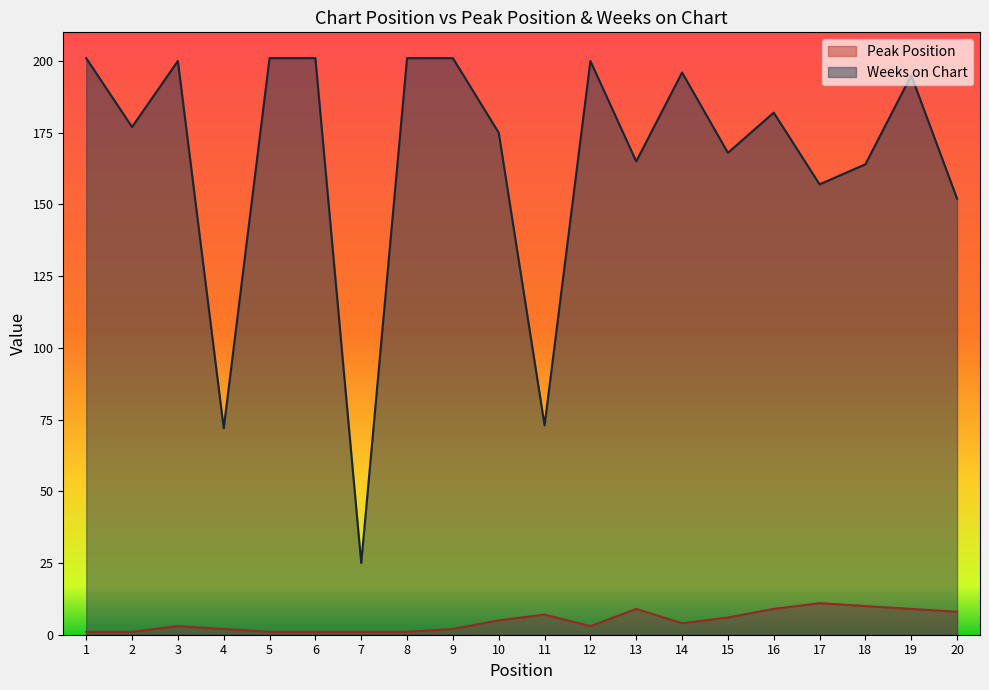

Reading left to right, what are all the values shown in this chart?

Peak Position: 1=1	2=1	3=3	4=2	5=1	6=1	7=1	8=1	9=2	10=5	11=7	12=3	13=9	14=4	15=6	16=9	17=11	18=10	19=9	20=8
Weeks on Chart: 1=201	2=177	3=200	4=72	5=201	6=201	7=25	8=201	9=201	10=175	11=73	12=200	13=165	14=196	15=168	16=182	17=157	18=164	19=195	20=152